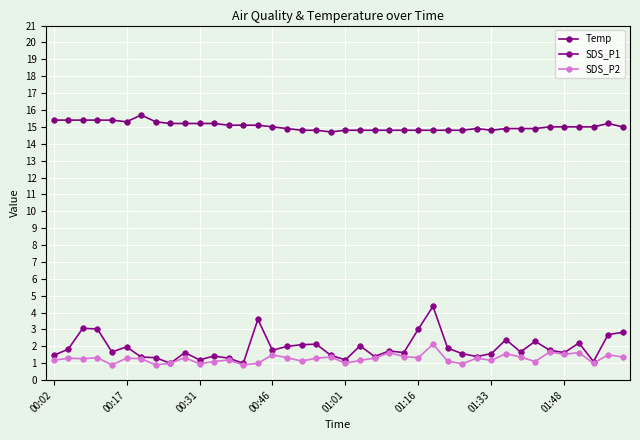

How many categories are shown in the chart?

40